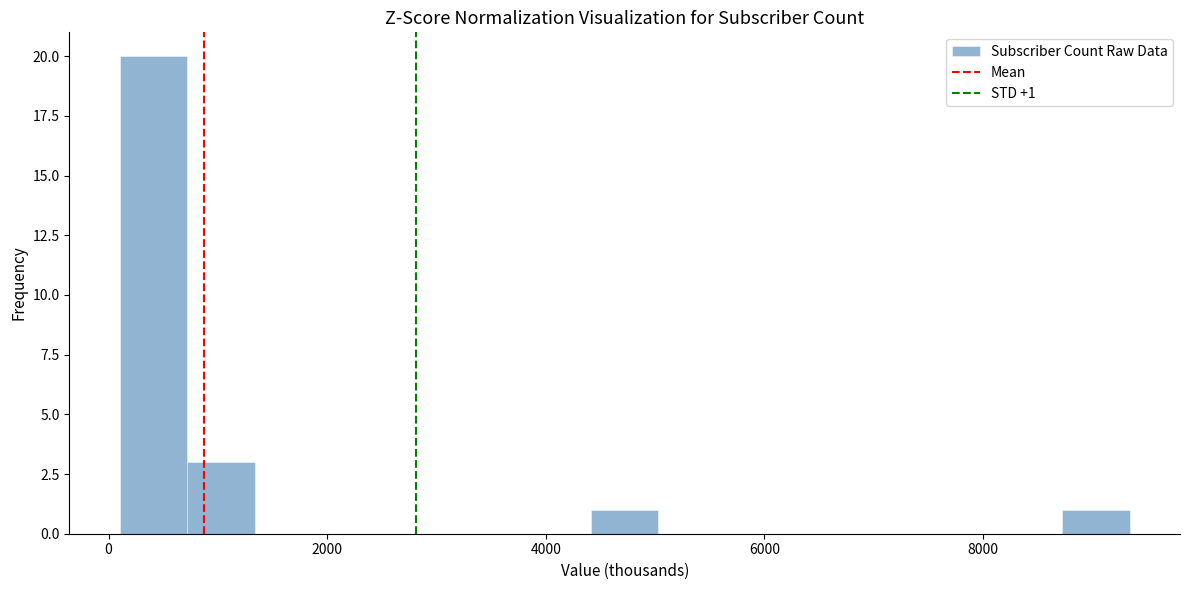

Read against the x-axis, roughly where is the centre of the tallest bar?

400